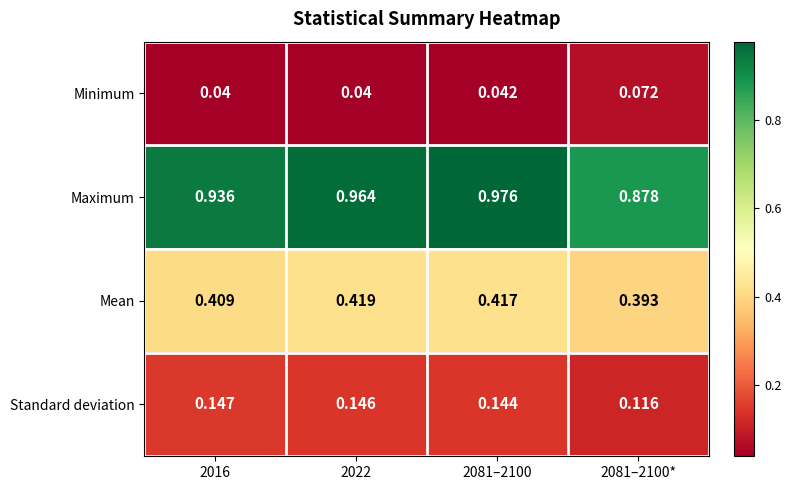

What is the total value across all series at 2081–2100?

1.6